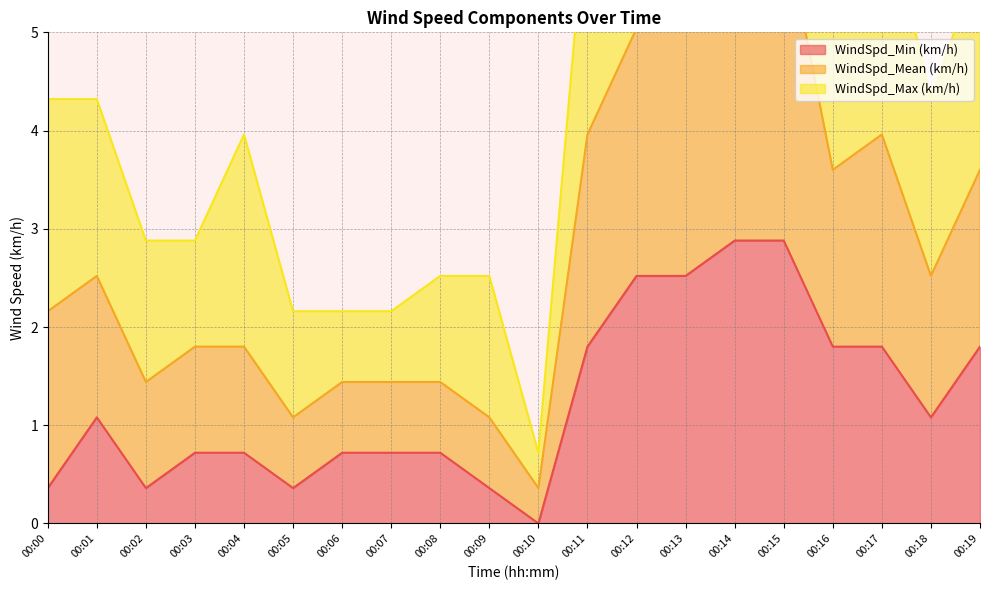

The value of WindSpd_Min (km/h) at 00:02 is 0.4. True or false?

True